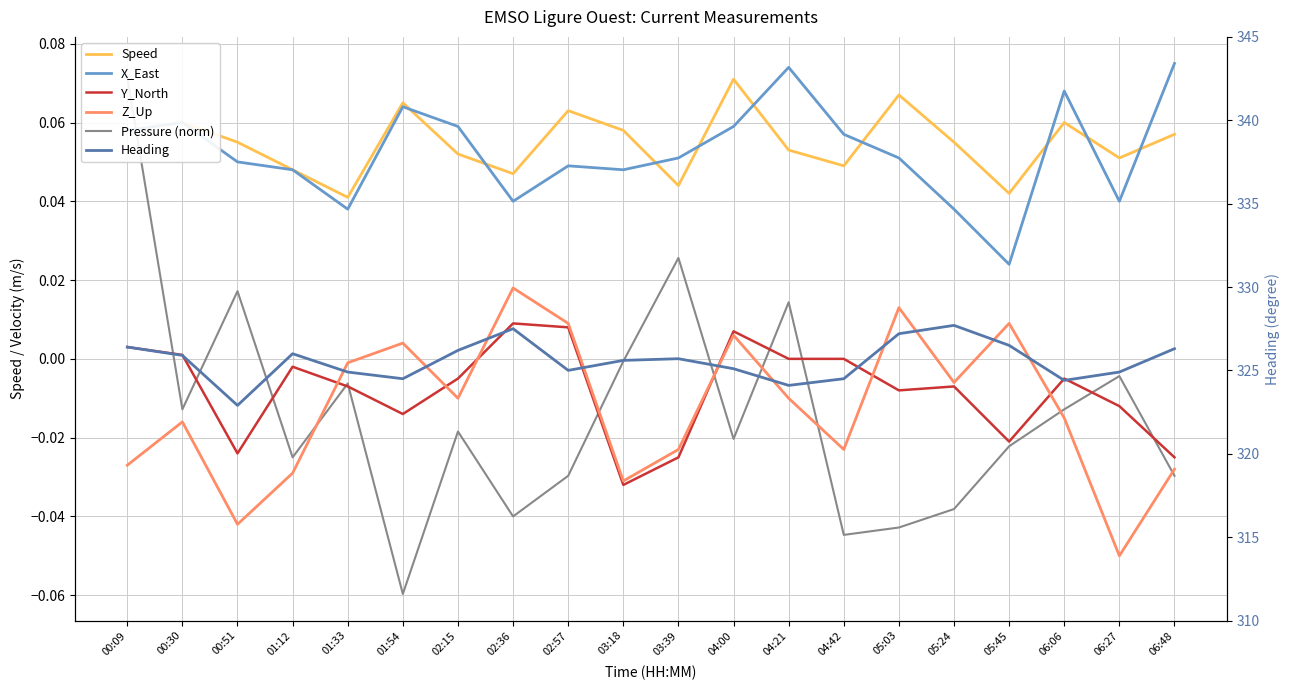

At how many categories does at least one series exceed 21?

20